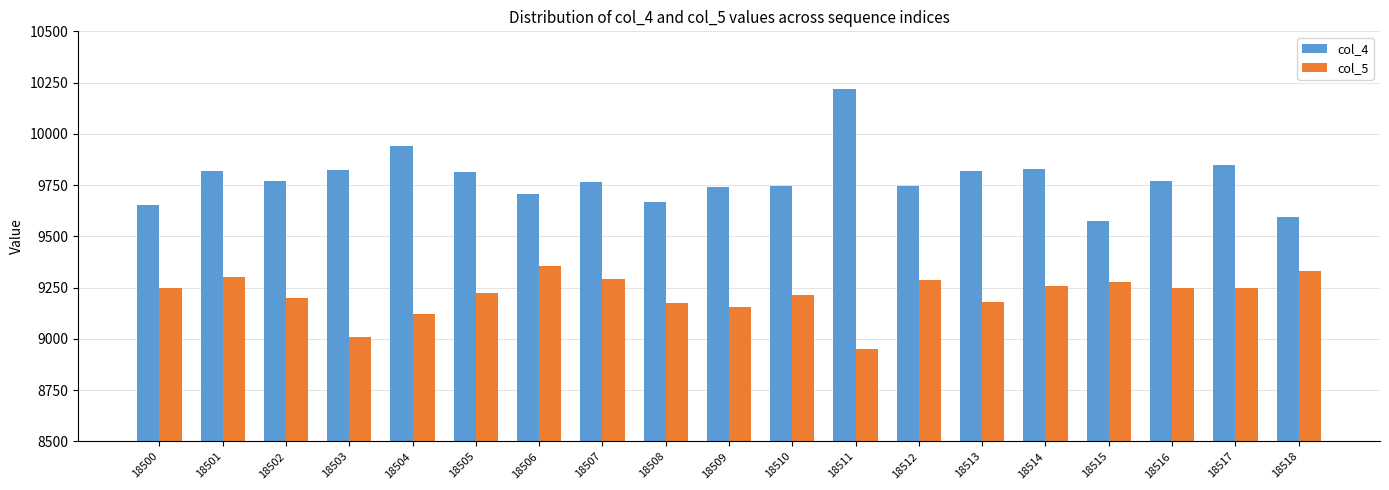

What is the value of the col_4 bar at the 11th from the left?

9746